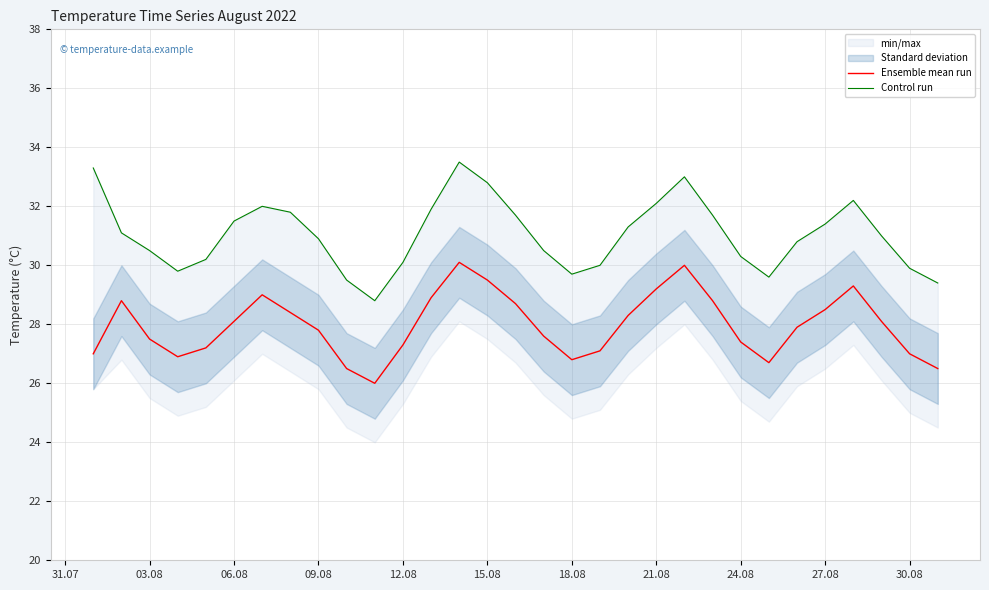

What is the highest value of the Control run series?

33.5